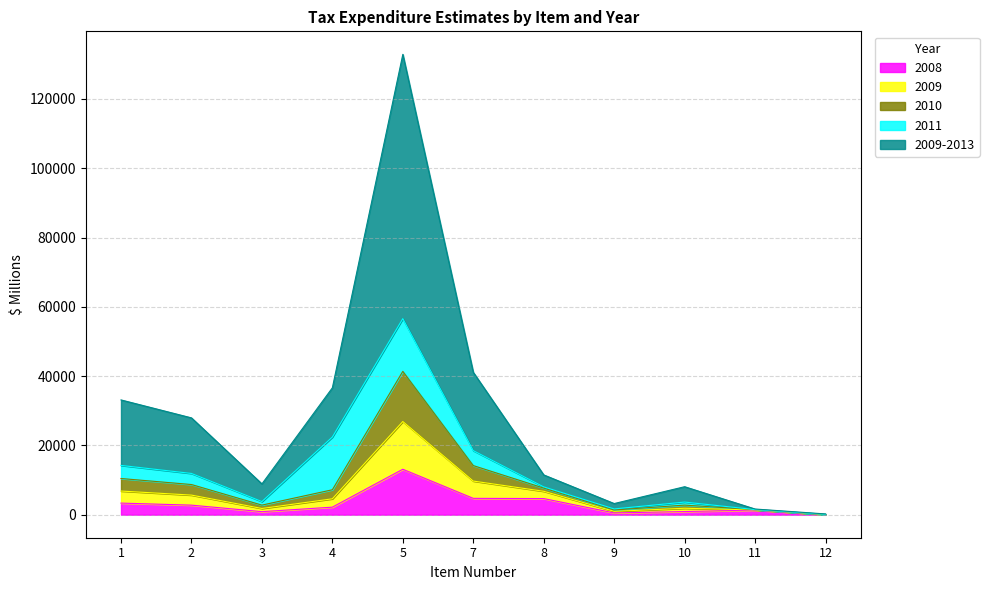

List the labels in order of 2009 value, smallest first.

12, 9, 11, 3, 10, 4, 8, 2, 1, 7, 5